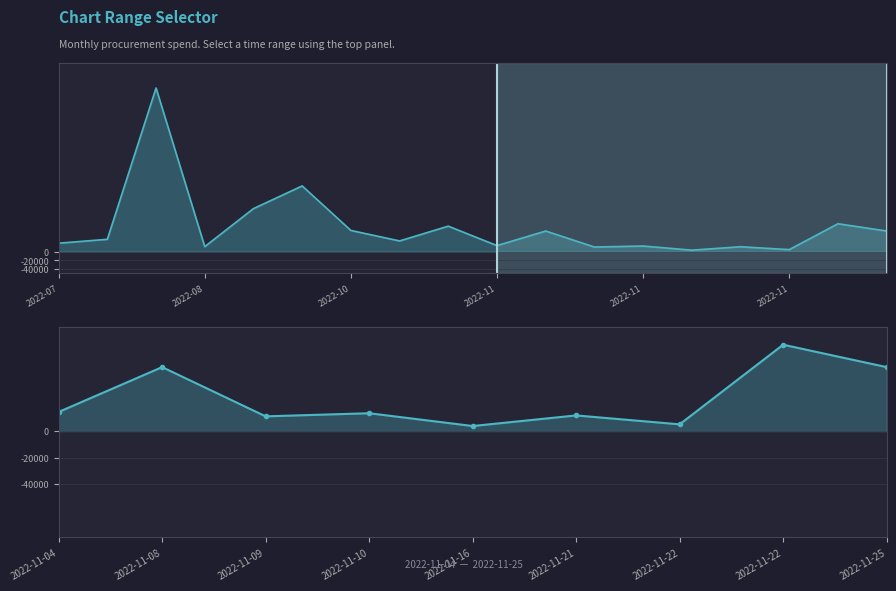

At which label is the value closest to 34412500?

2022-11-08